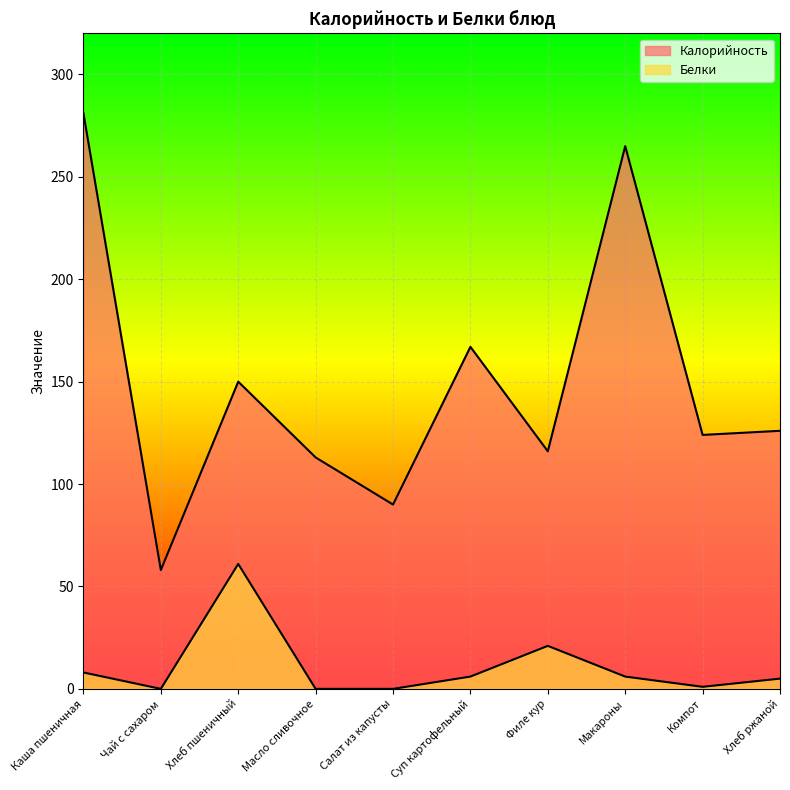

What position from the left is Каша пшеничная?

1